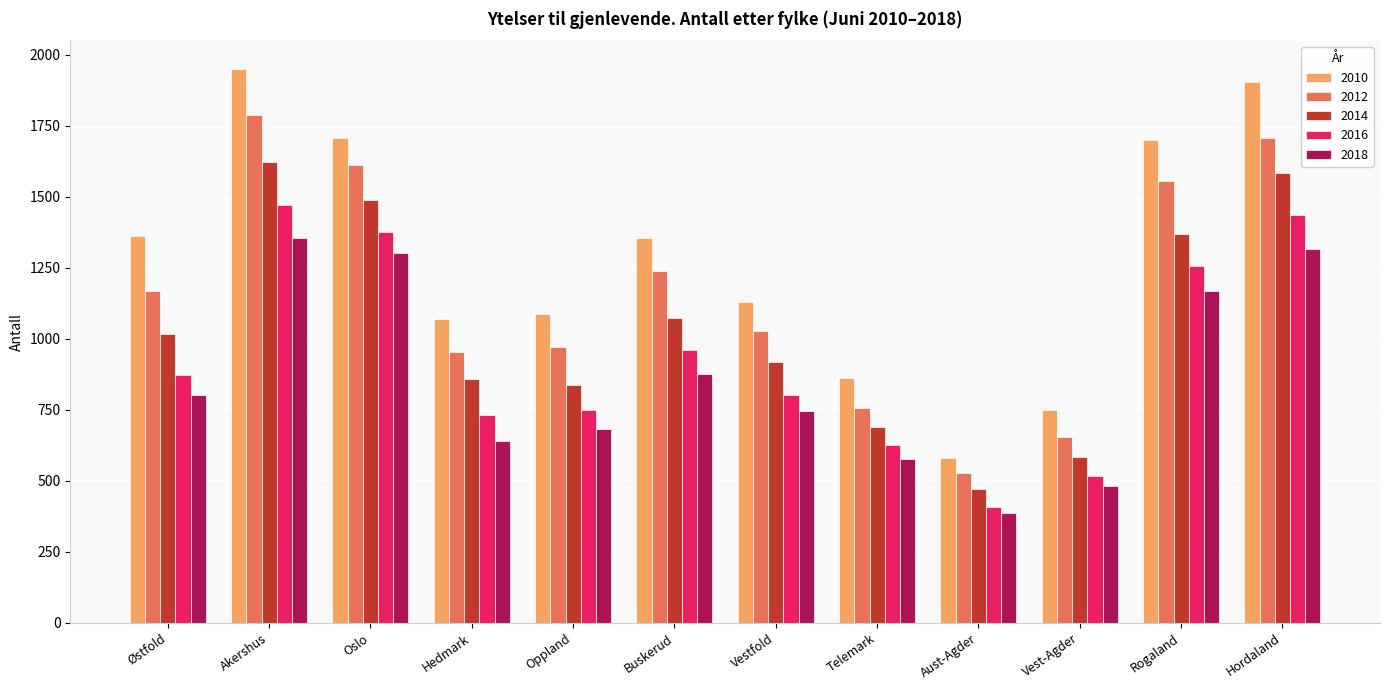

Read the 2014 value at Rogaland.

1368